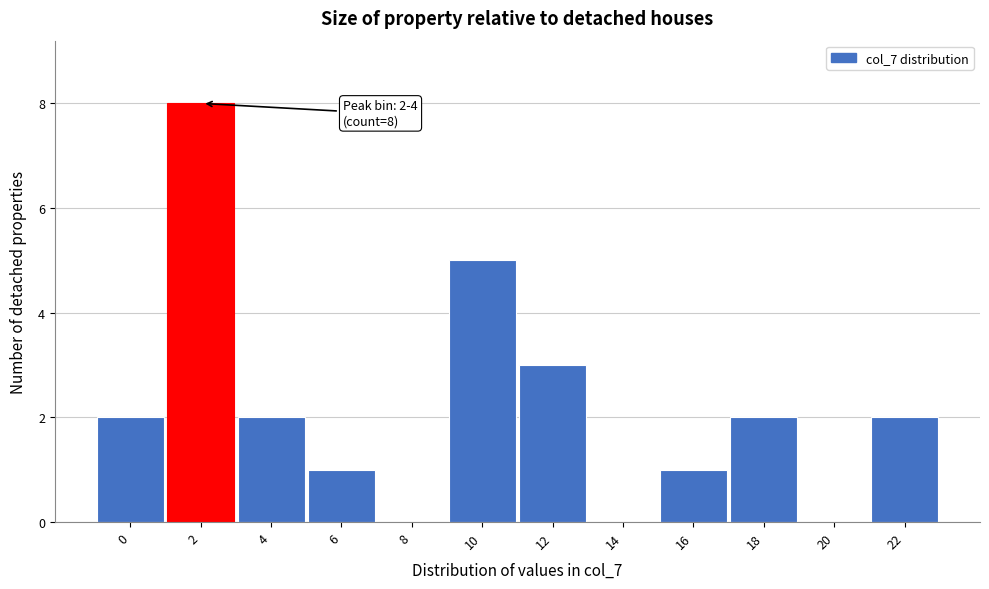

Reading right to left, list all the values displayed in this chart.

22=2	20=0	18=2	16=1	14=0	12=3	10=5	8=0	6=1	4=2	2=8	0=2